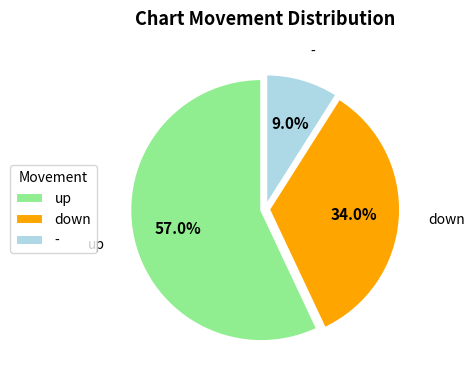

Is it true that up is 57% of the pie?

True